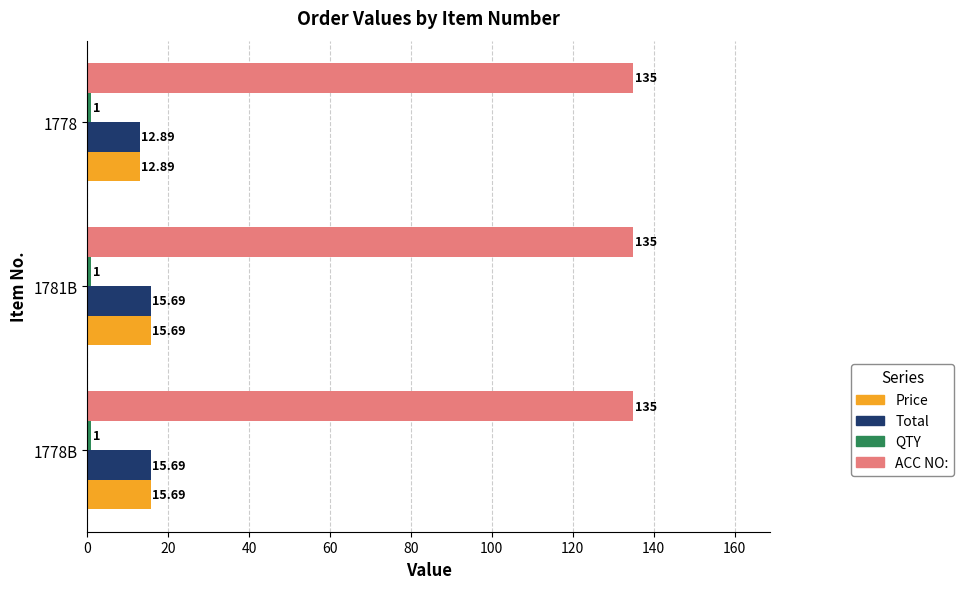

How many values in the Total series are below 15?

1